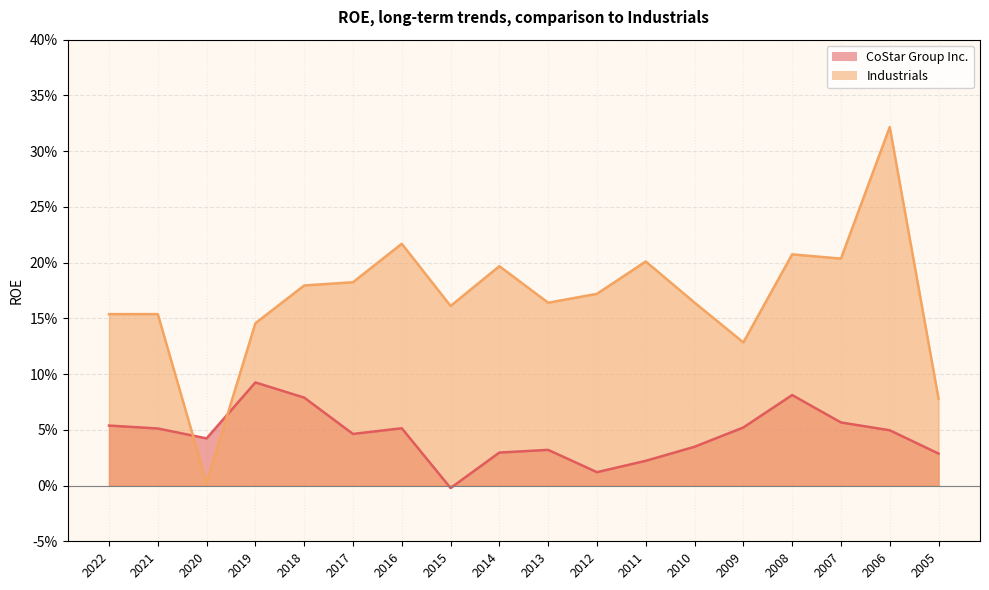

Reading right to left, extract all data points from this chart.

CoStar Group Inc.: 0.0	0.0	0.1	0.1	0.1	0.0	0.0	0.0	0.0	0.0	-0.0	0.1	0.0	0.1	0.1	0.0	0.1	0.1
Industrials: 0.1	0.3	0.2	0.2	0.1	0.2	0.2	0.2	0.2	0.2	0.2	0.2	0.2	0.2	0.1	0.0	0.2	0.2